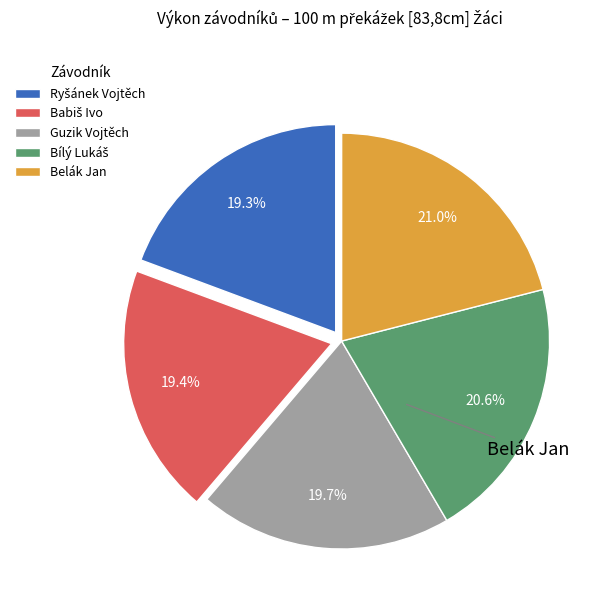

Is there a majority slice in this chart?

No